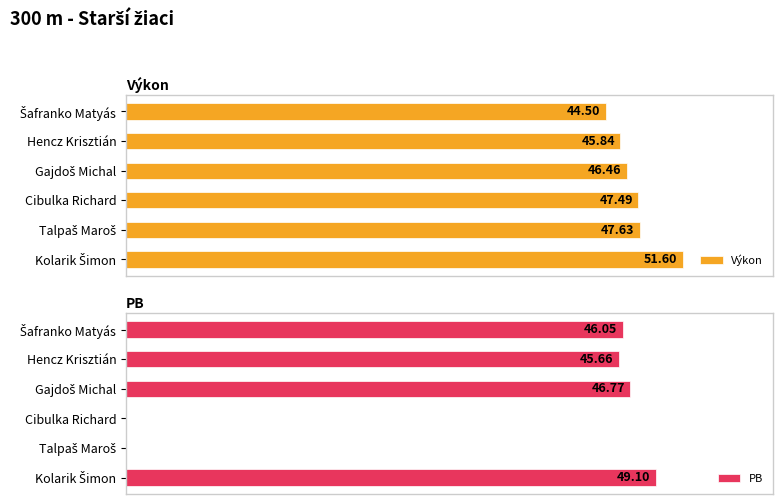

Is the value of PB at Cibulka Richard greater than the value of Výkon at Hencz Krisztián?

No